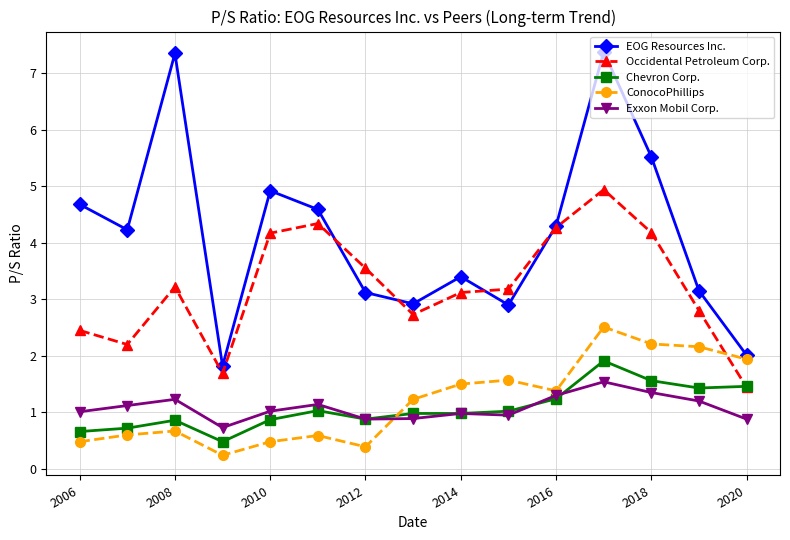

What is the maximum value for Occidental Petroleum Corp.?

4.9